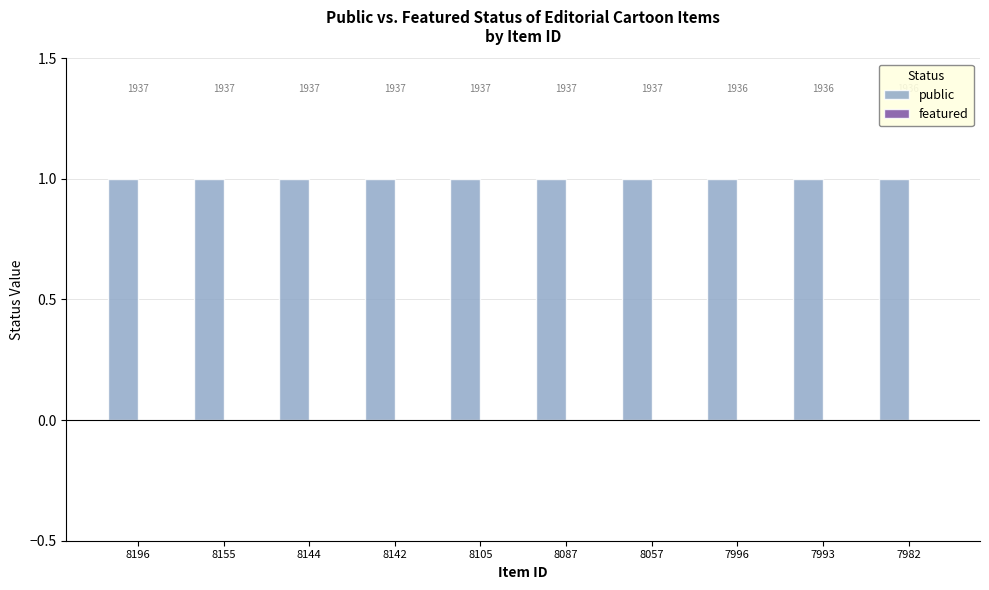

Which series has the largest range (max minus min)?

public